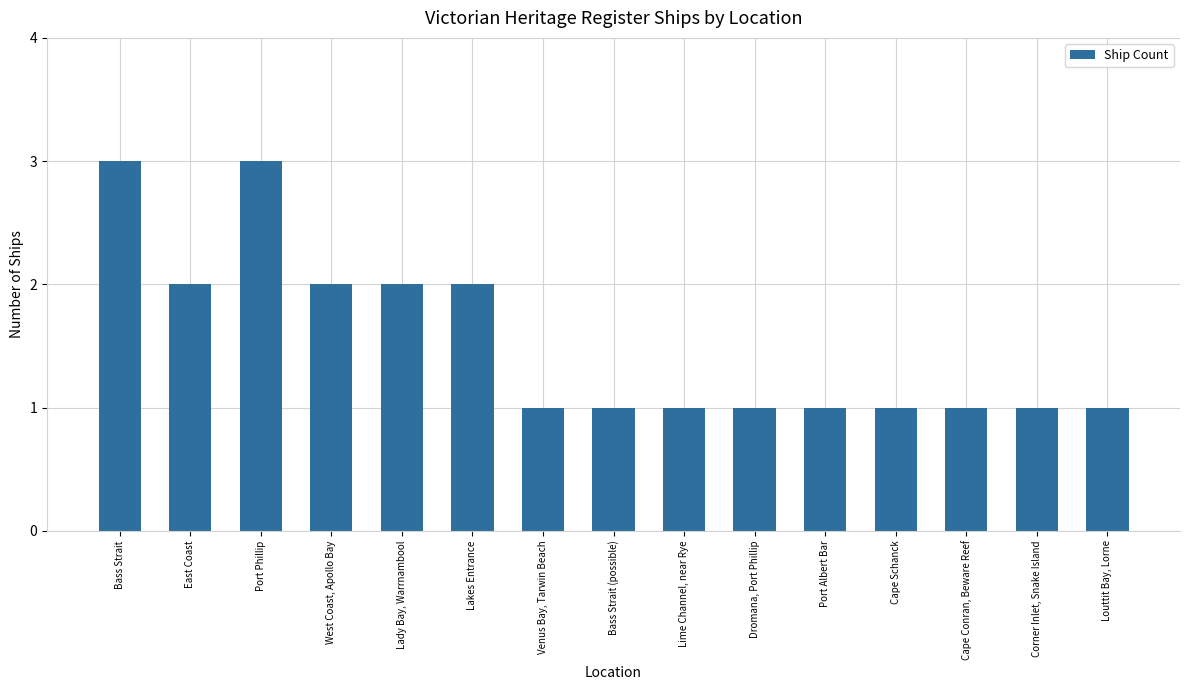

Is it true that the value at Bass Strait is 2?

False